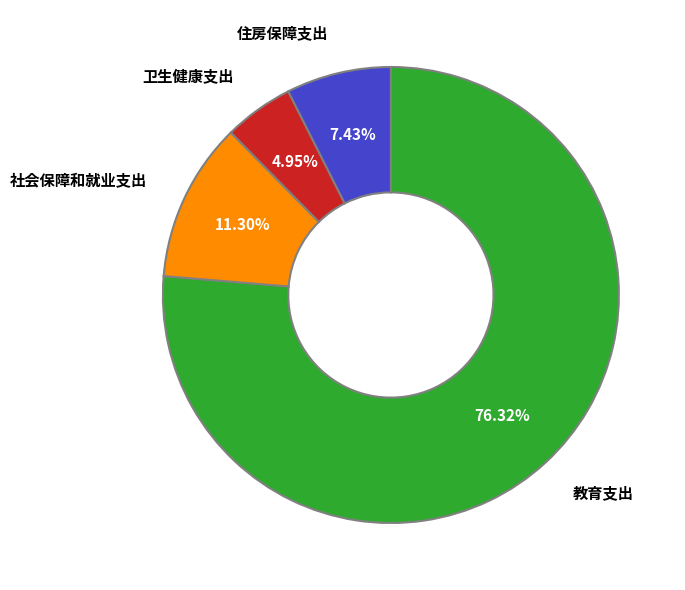

Is there any slice that represents more than half of the pie?

Yes